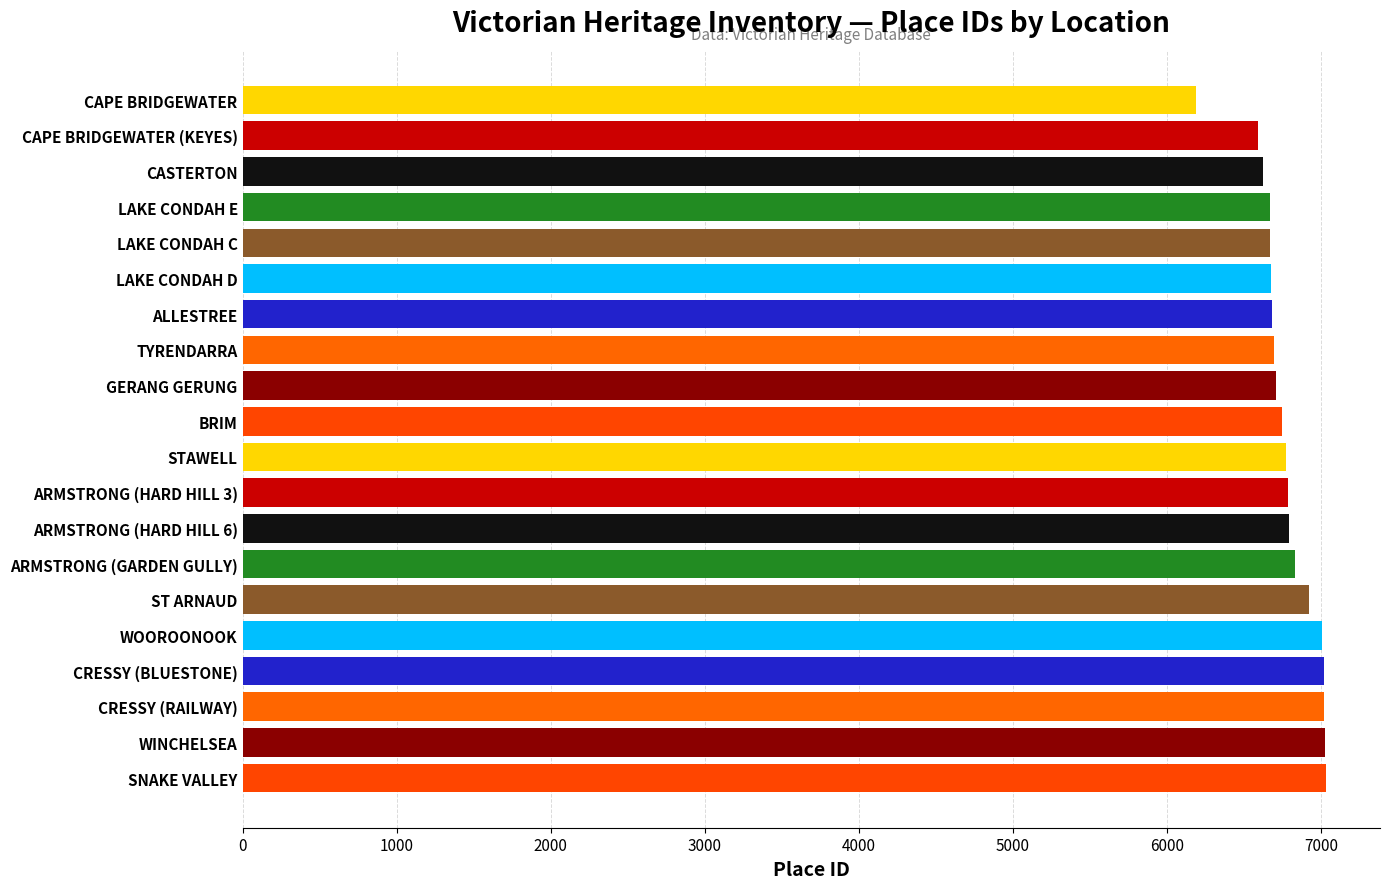

Is it true that the value at CRESSY (BLUESTONE) is 7019?

True